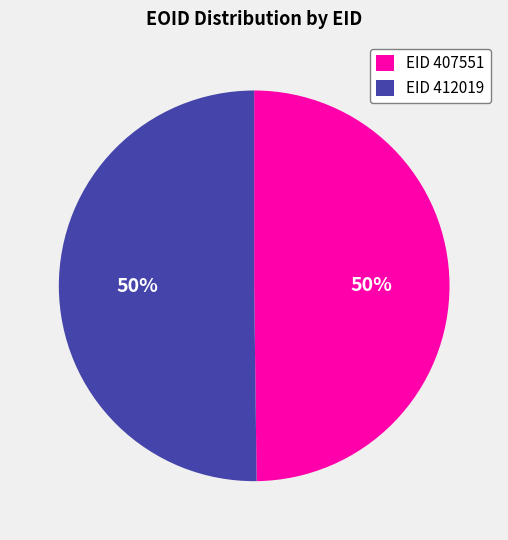

How many segments does this pie chart have?

2